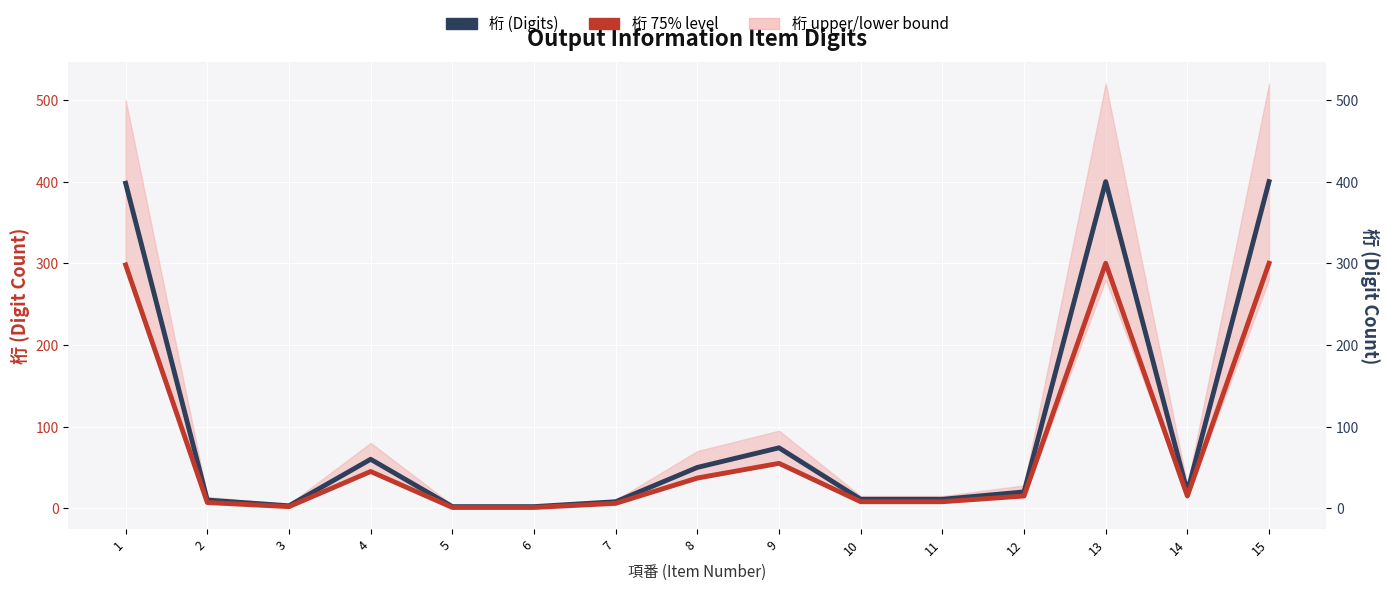

Is it true that 桁 (Digits) equals 8 at 7?

True